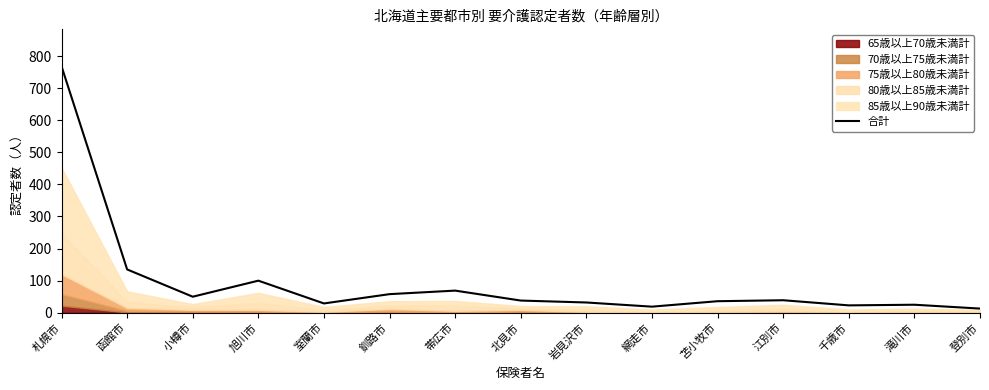

Reading left to right, what are all the values shown in this chart?

768	135	50	100	29	58	69	38	32	19	36	39	23	25	13